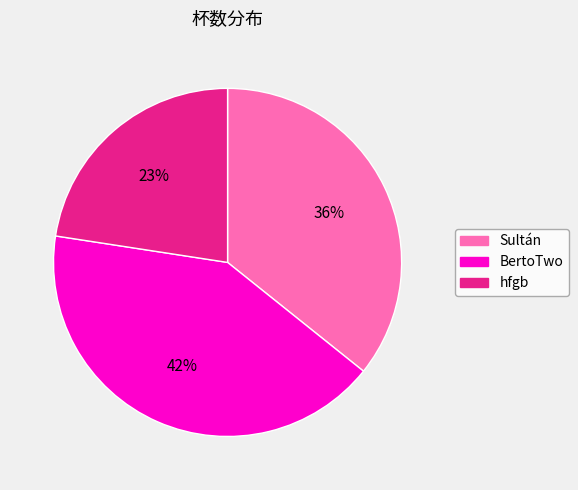

True or false: Sultán accounts for 36% of the total.

True